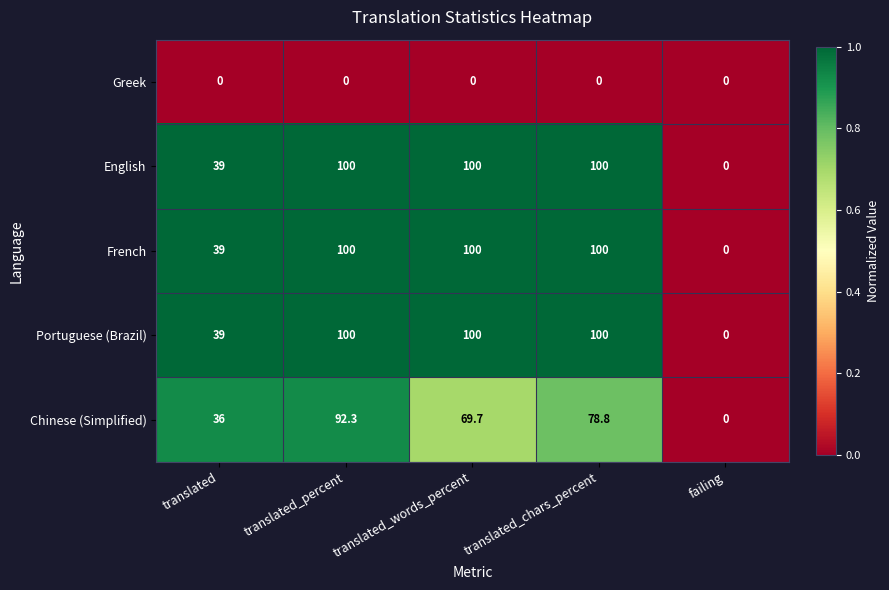

How many Portuguese (Brazil) values are between 39 and 100?

4